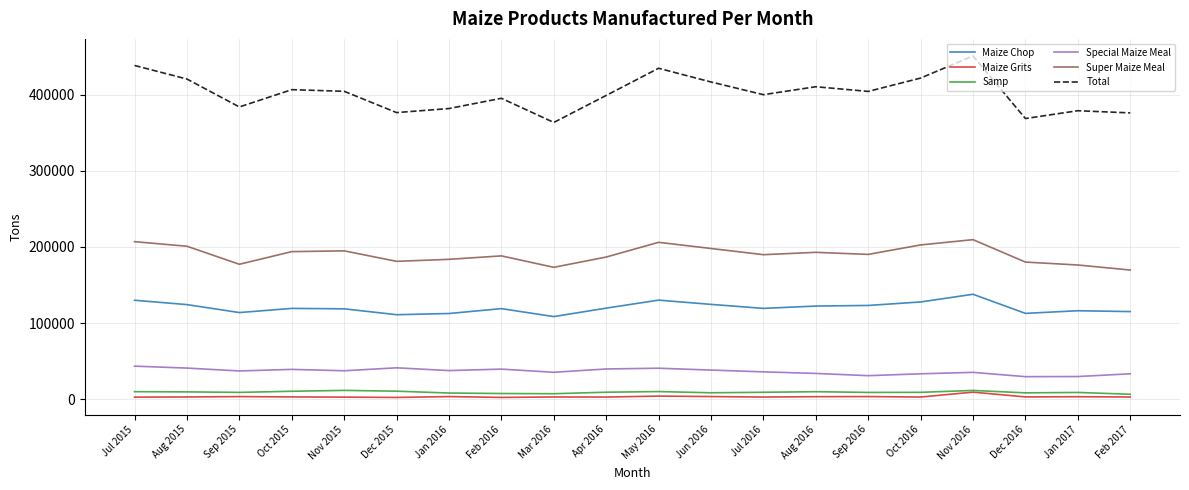

True or false: Special Maize Meal and Super Maize Meal cross at least once.

False